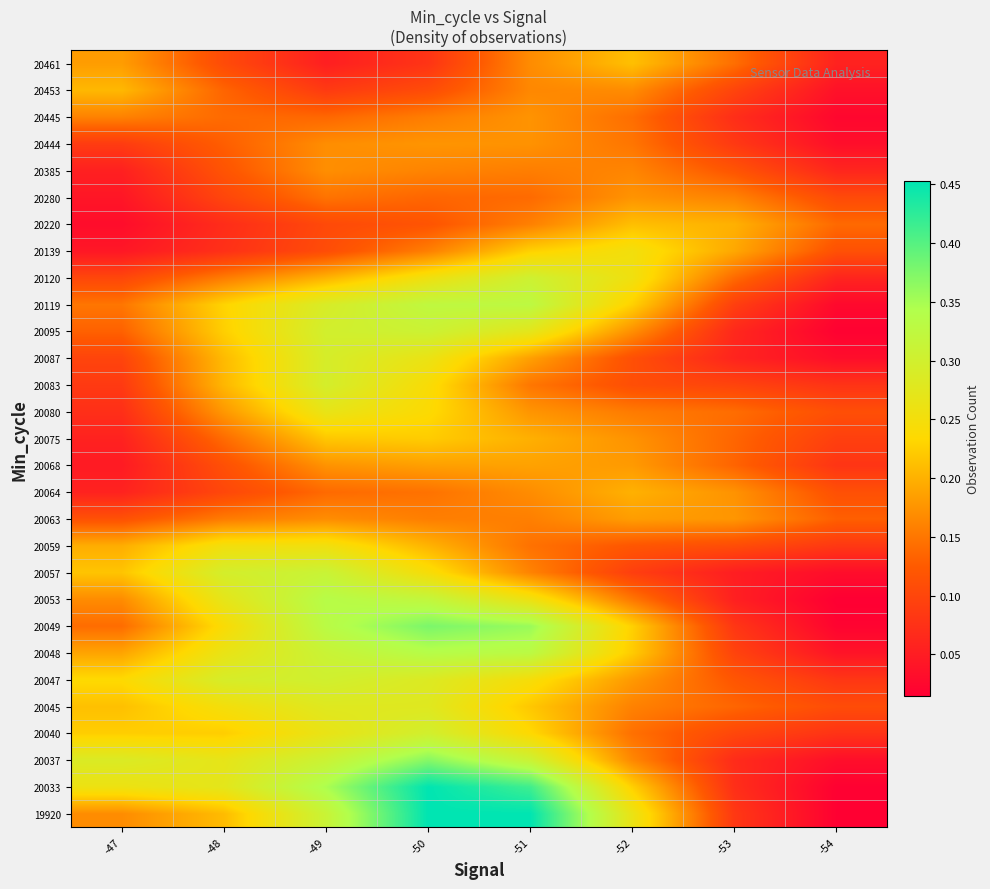

Reading left to right, transcribe all the data shown in this chart.

19920: -47=0.2	-48=0.2	-49=0.3	-50=0.5	-51=0.5	-52=0.3	-53=0.1	-54=0.0
20033: -47=0.3	-48=0.3	-49=0.3	-50=0.5	-51=0.4	-52=0.2	-53=0.1	-54=0.0
20037: -47=0.3	-48=0.3	-49=0.3	-50=0.4	-51=0.3	-52=0.2	-53=0.1	-54=0.0
20040: -47=0.2	-48=0.2	-49=0.3	-50=0.3	-51=0.2	-52=0.1	-53=0.1	-54=0.1
20045: -47=0.2	-48=0.2	-49=0.3	-50=0.3	-51=0.2	-52=0.2	-53=0.1	-54=0.1
20047: -47=0.2	-48=0.3	-49=0.3	-50=0.3	-51=0.2	-52=0.2	-53=0.1	-54=0.1
20048: -47=0.2	-48=0.3	-49=0.3	-50=0.3	-51=0.3	-52=0.2	-53=0.1	-54=0.0
20049: -47=0.1	-48=0.2	-49=0.3	-50=0.4	-51=0.4	-52=0.2	-53=0.1	-54=0.0
20053: -47=0.2	-48=0.3	-49=0.3	-50=0.3	-51=0.3	-52=0.1	-53=0.1	-54=0.0
20057: -47=0.2	-48=0.3	-49=0.3	-50=0.2	-51=0.2	-52=0.1	-53=0.1	-54=0.0
20059: -47=0.2	-48=0.3	-49=0.3	-50=0.2	-51=0.1	-52=0.1	-53=0.1	-54=0.1
20063: -47=0.1	-48=0.2	-49=0.2	-50=0.2	-51=0.2	-52=0.2	-53=0.2	-54=0.1
20064: -47=0.1	-48=0.1	-49=0.1	-50=0.1	-51=0.2	-52=0.2	-53=0.2	-54=0.1
20068: -47=0.0	-48=0.1	-49=0.2	-50=0.2	-51=0.2	-52=0.2	-53=0.1	-54=0.1
20075: -47=0.1	-48=0.1	-49=0.2	-50=0.2	-51=0.2	-52=0.2	-53=0.1	-54=0.1
20080: -47=0.1	-48=0.2	-49=0.3	-50=0.2	-51=0.2	-52=0.2	-53=0.1	-54=0.1
20083: -47=0.1	-48=0.2	-49=0.3	-50=0.2	-51=0.1	-52=0.1	-53=0.1	-54=0.1
20087: -47=0.1	-48=0.2	-49=0.3	-50=0.3	-51=0.2	-52=0.1	-53=0.1	-54=0.0
20095: -47=0.1	-48=0.2	-49=0.3	-50=0.3	-51=0.3	-52=0.2	-53=0.1	-54=0.0
20119: -47=0.1	-48=0.2	-49=0.3	-50=0.3	-51=0.3	-52=0.2	-53=0.1	-54=0.0
20120: -47=0.1	-48=0.2	-49=0.2	-50=0.3	-51=0.3	-52=0.3	-53=0.1	-54=0.1
20139: -47=0.0	-48=0.1	-49=0.1	-50=0.2	-51=0.2	-52=0.3	-53=0.2	-54=0.1
20220: -47=0.0	-48=0.1	-49=0.1	-50=0.1	-51=0.2	-52=0.2	-53=0.2	-54=0.1
20280: -47=0.0	-48=0.1	-49=0.1	-50=0.1	-51=0.1	-52=0.2	-53=0.2	-54=0.1
20385: -47=0.1	-48=0.1	-49=0.2	-50=0.2	-51=0.2	-52=0.2	-53=0.1	-54=0.1
20444: -47=0.1	-48=0.1	-49=0.2	-50=0.2	-51=0.2	-52=0.1	-53=0.1	-54=0.0
20445: -47=0.2	-48=0.1	-49=0.1	-50=0.2	-51=0.2	-52=0.1	-53=0.1	-54=0.0
20453: -47=0.2	-48=0.1	-49=0.1	-50=0.1	-51=0.2	-52=0.2	-53=0.1	-54=0.0
20461: -47=0.2	-48=0.1	-49=0.1	-50=0.1	-51=0.2	-52=0.2	-53=0.1	-54=0.1